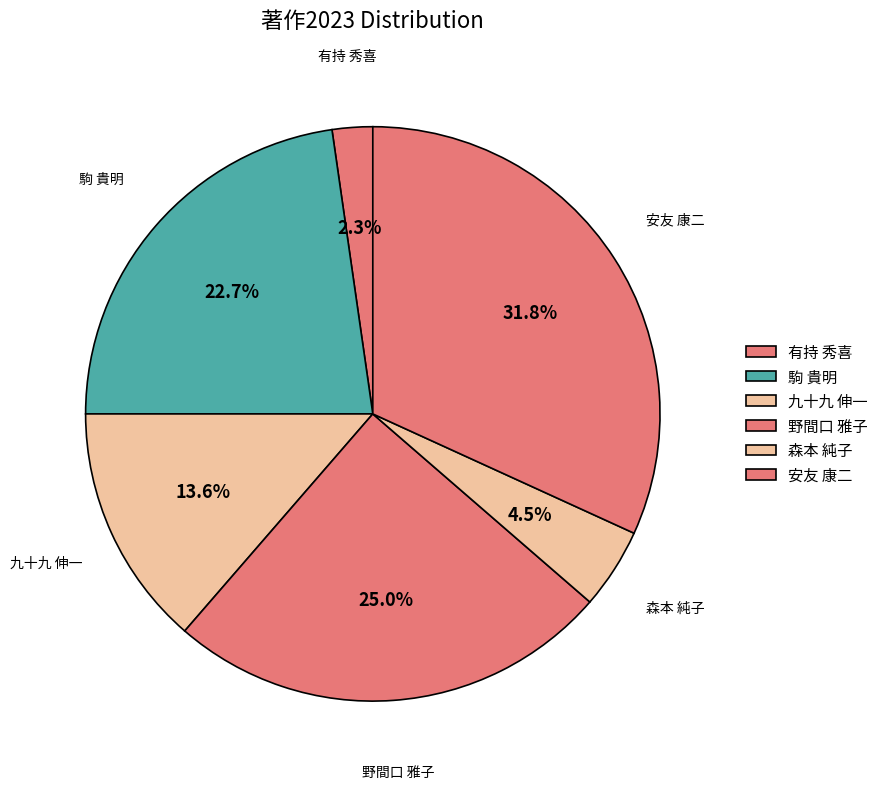

What portion of the pie excludes 駒 貴明?

77.3%